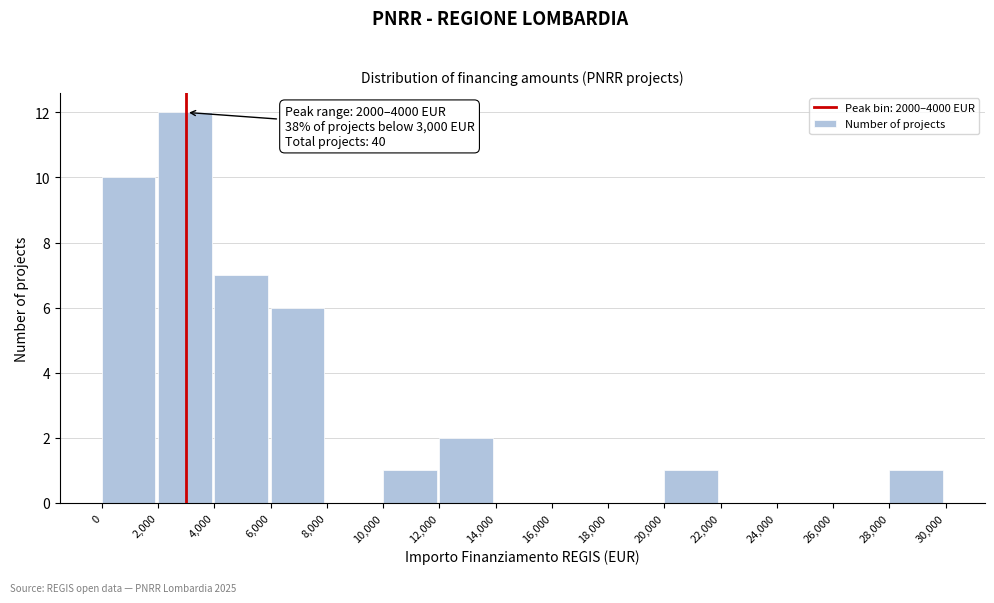

Which range on the x-axis has the tallest bar?

2,000 to 4,000